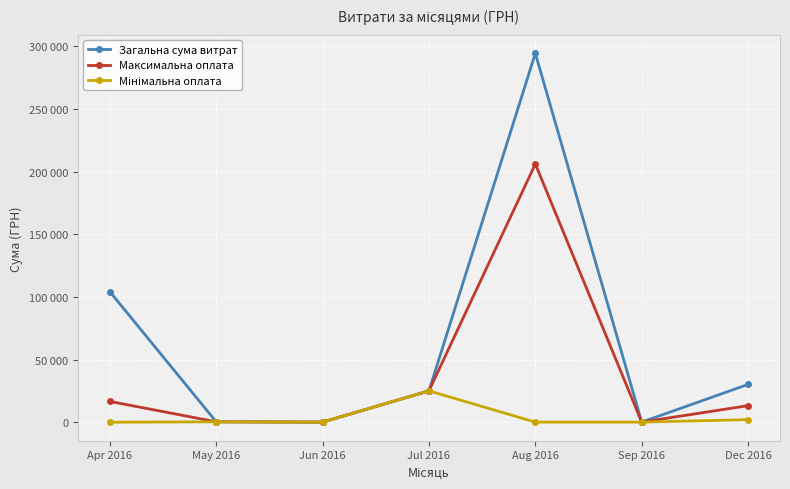

Does the chart have visible grid lines?

Yes